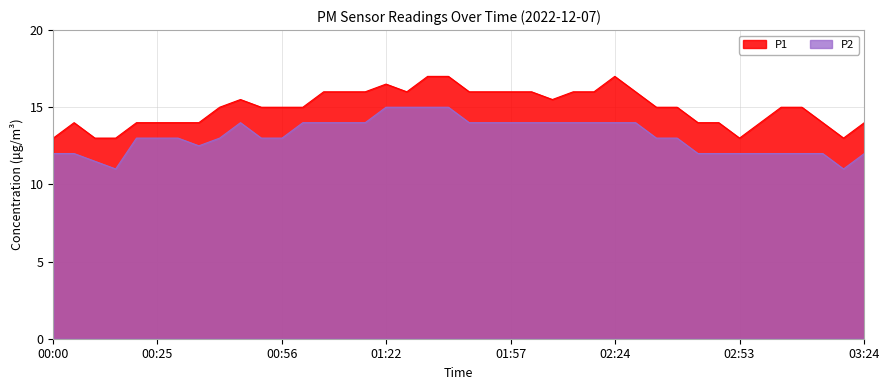

Which series has the largest total across all categories?

P1